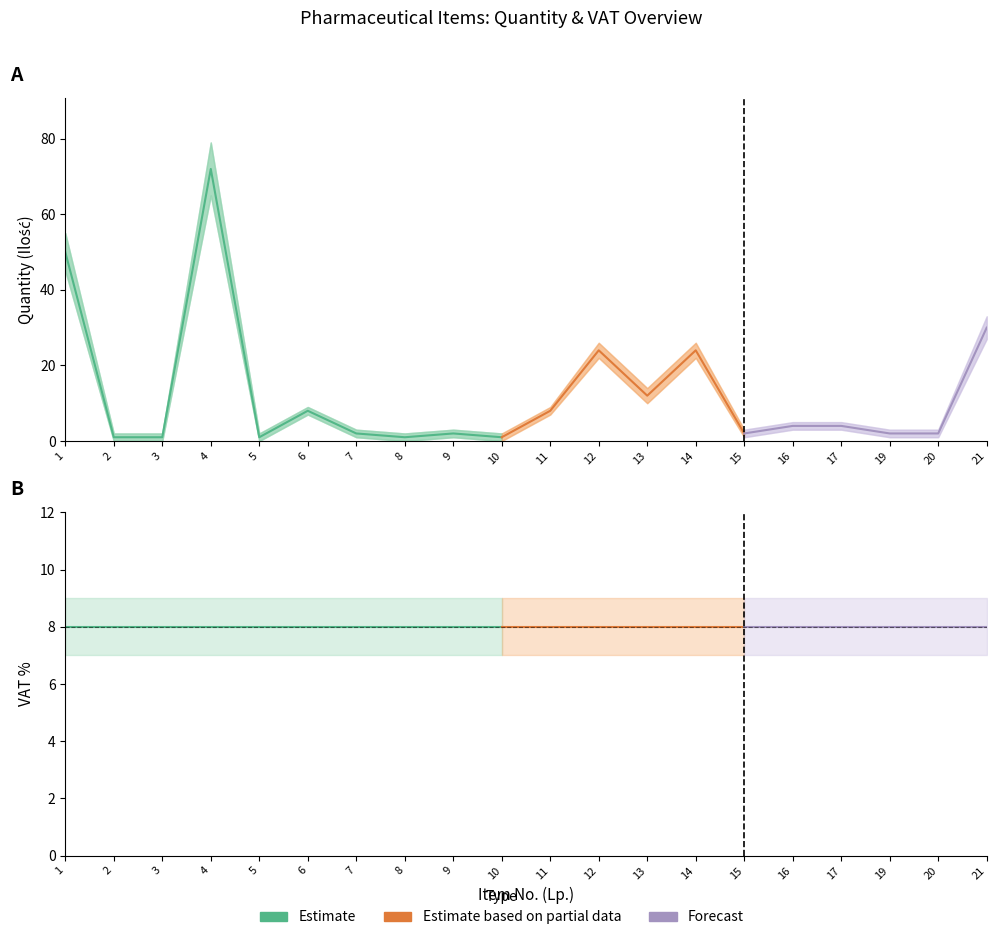

Which category has the lowest value in the Ilosc_upper series?

2